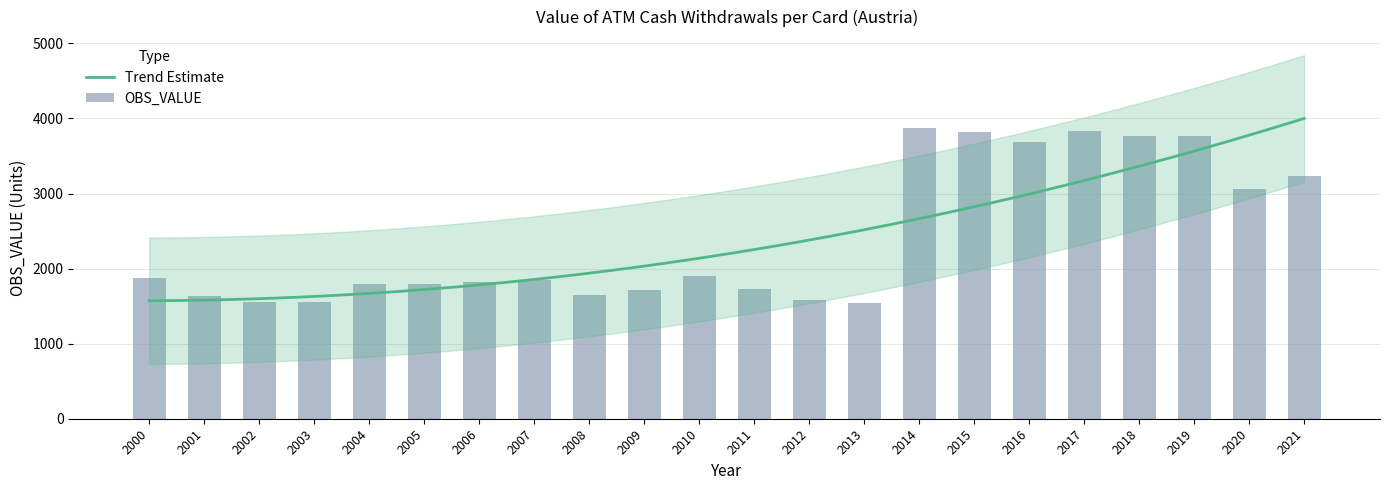

List the labels in order of value, largest first.

2014, 2017, 2015, 2018, 2019, 2016, 2021, 2020, 2010, 2000, 2007, 2006, 2004, 2005, 2011, 2009, 2008, 2001, 2012, 2003, 2002, 2013